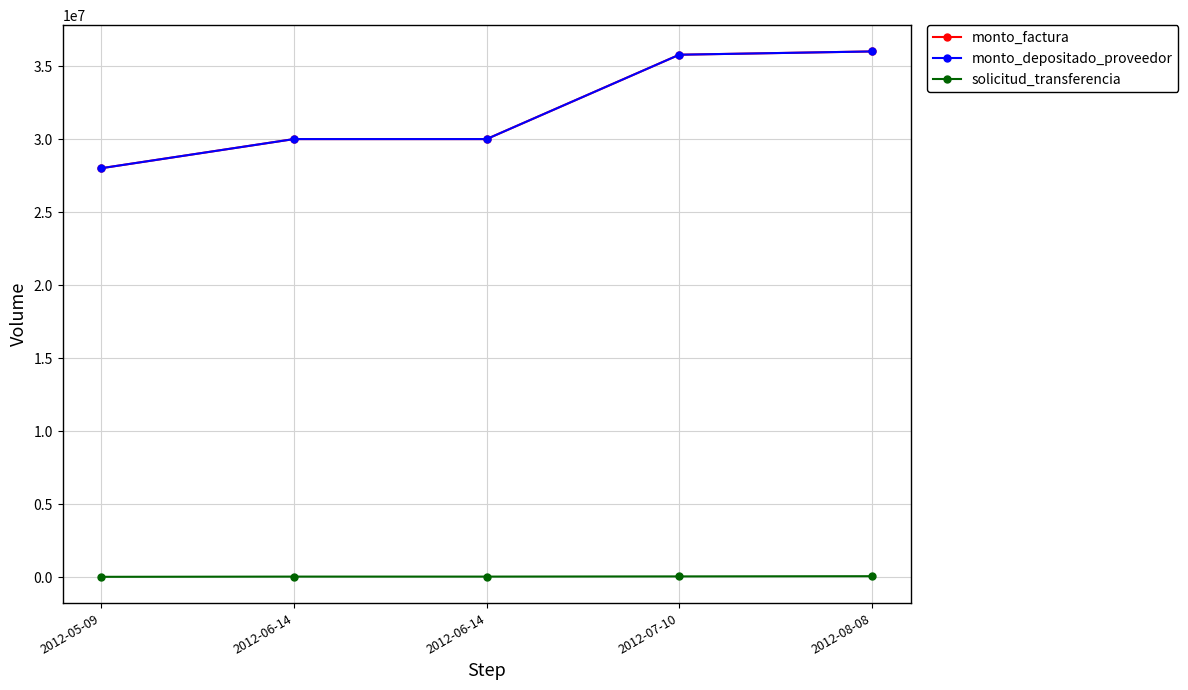

Reading left to right, list all the values displayed in this chart.

monto_factura: 2012-05-09=28005000	2012-06-14=30000000	2012-06-14=30000000	2012-07-10=35775000	2012-08-08=36000000
monto_depositado_proveedor: 2012-05-09=28005000	2012-06-14=30000000	2012-06-14=30000000	2012-07-10=35775000	2012-08-08=36000000
solicitud_transferencia: 2012-05-09=35545	2012-06-14=50803	2012-06-14=50803	2012-07-10=63998	2012-08-08=78301